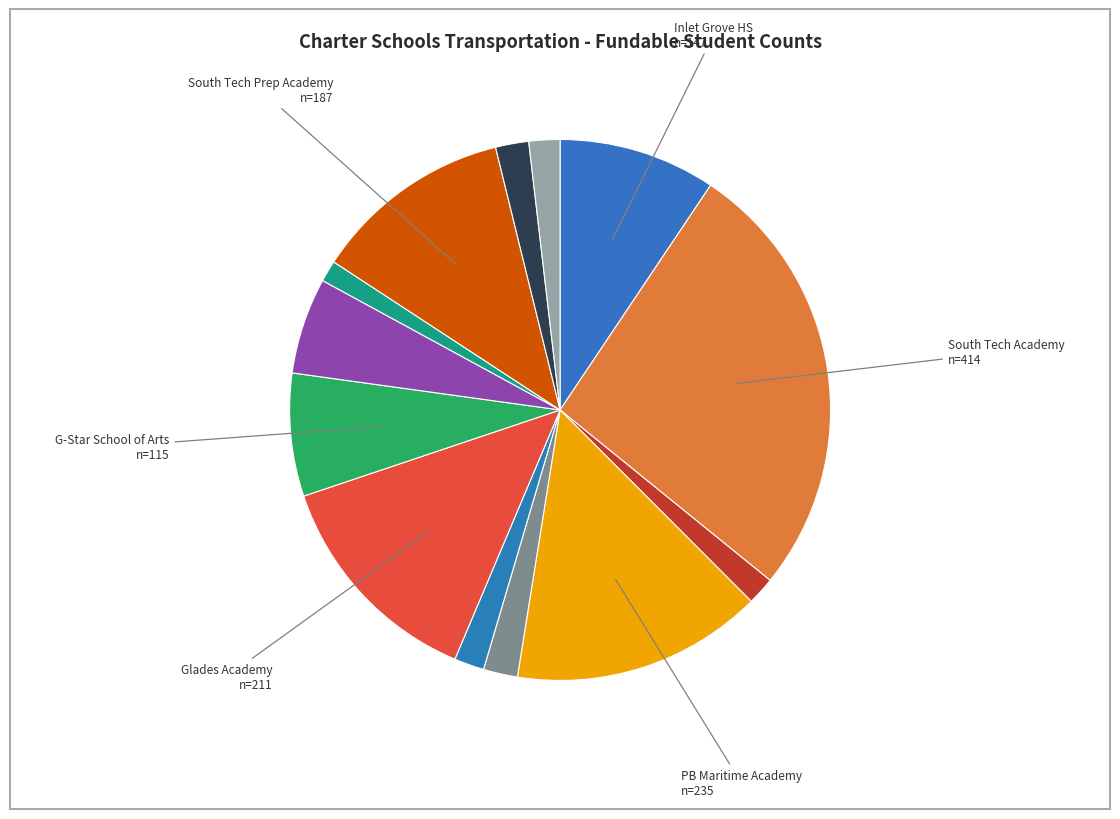

How many slices are in this pie chart?

13